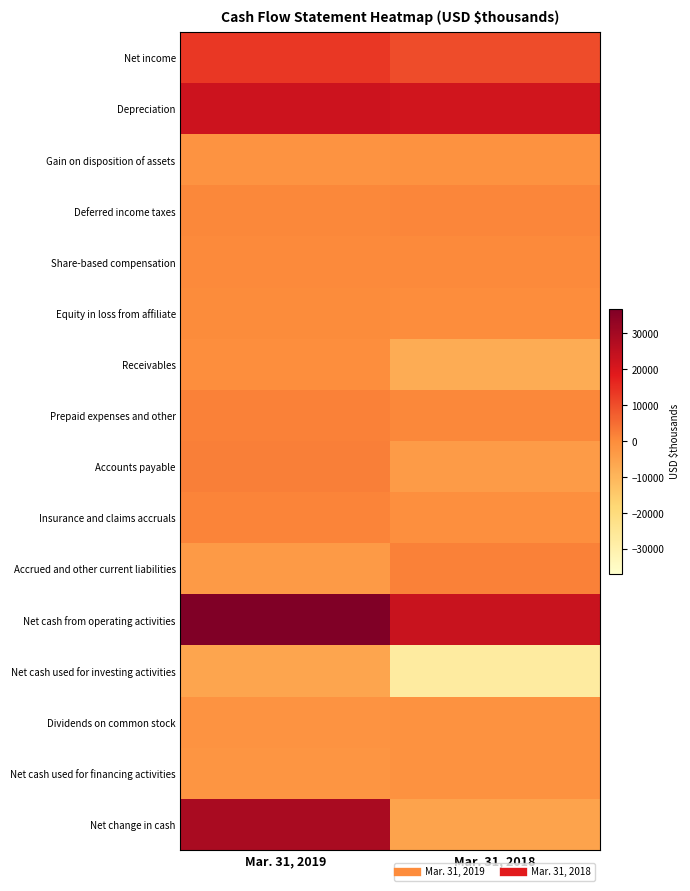

What is the spread (max minus min) of values at Mar. 31, 2019?

42714